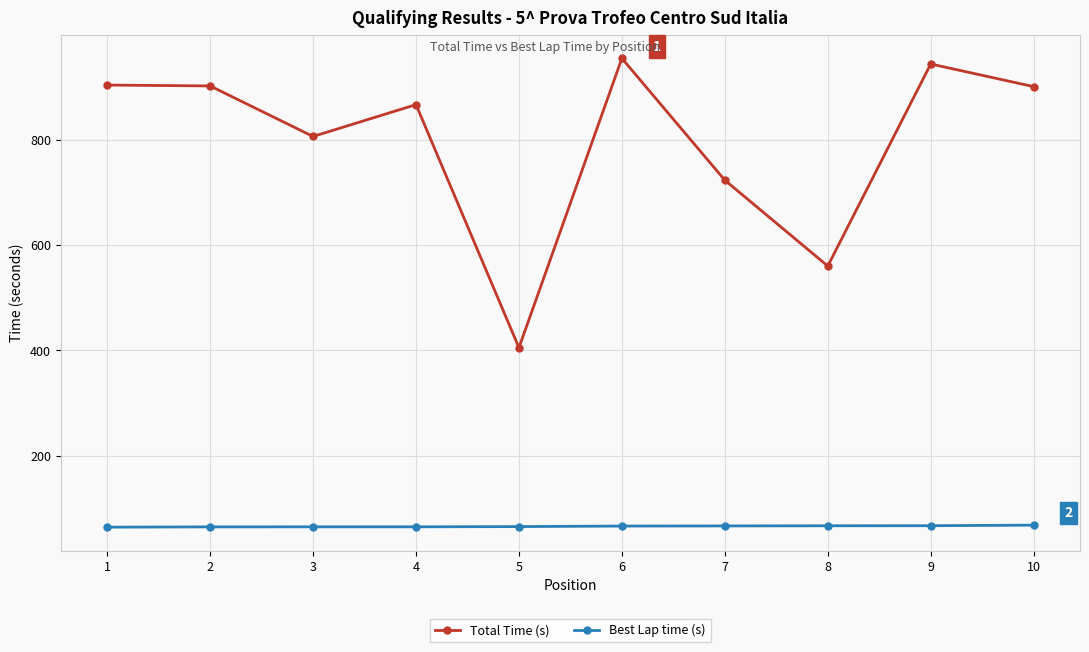

What is the sum of the Best Lap time (s) values at 4 and 9?

131.2